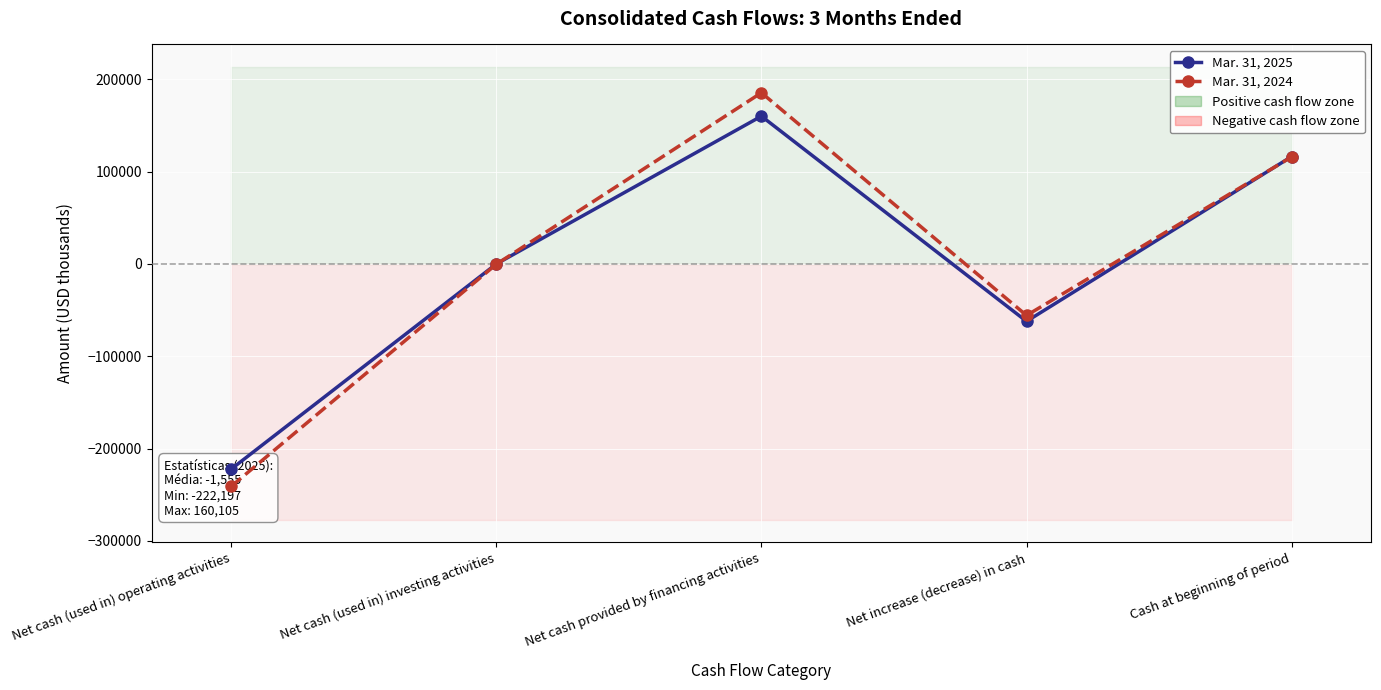

What is the value of the Mar. 31, 2025 point at the 4th from the left?

-62100